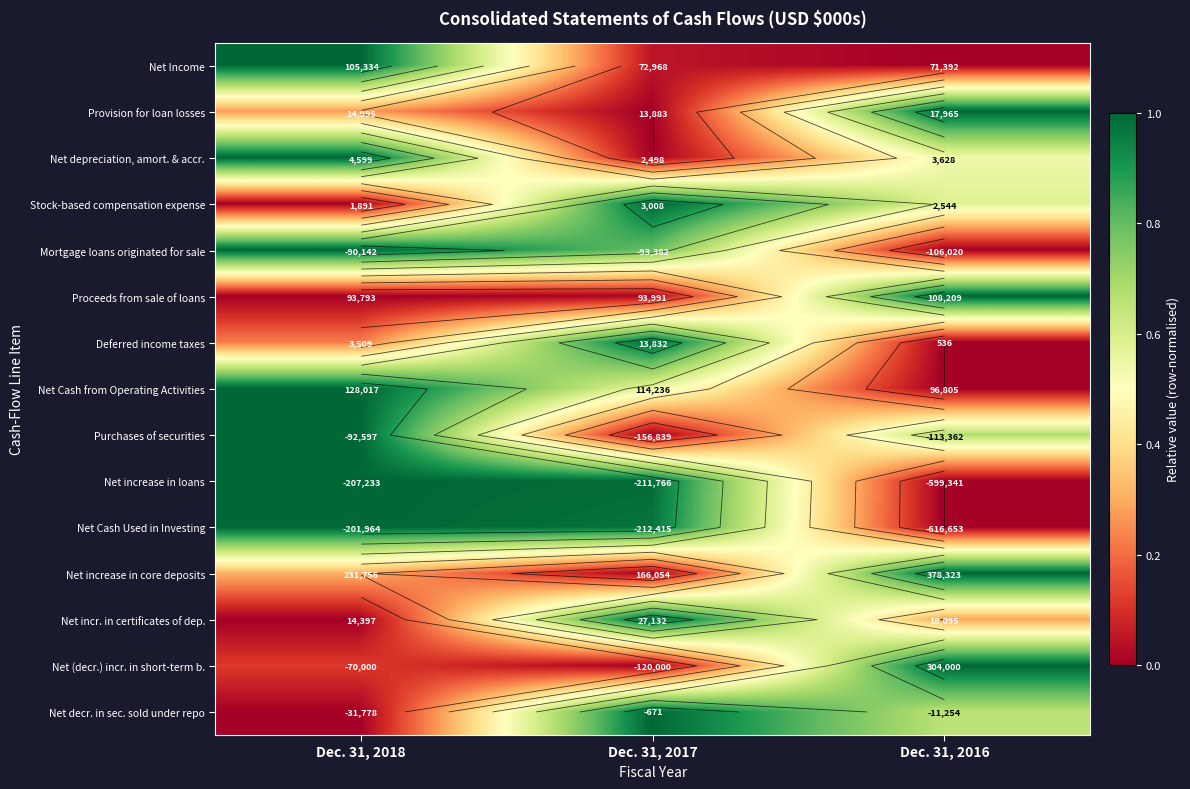

Rank the categories by Net Income value from highest to lowest.

Dec. 31, 2018, Dec. 31, 2017, Dec. 31, 2016